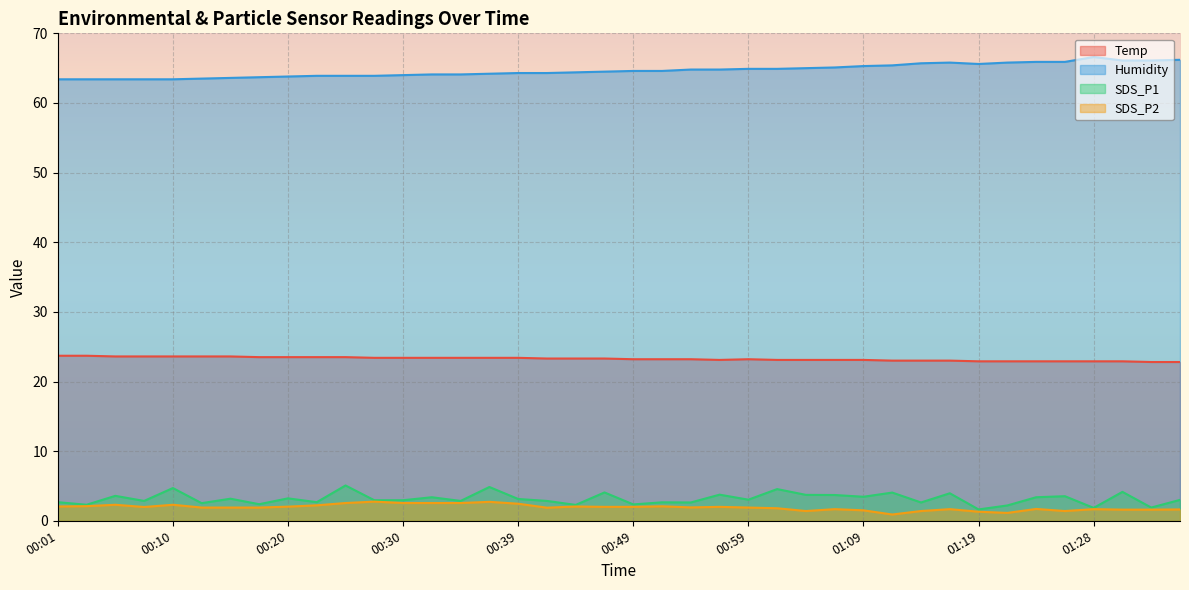

How many data points in SDS_P1 are less than 3?

19